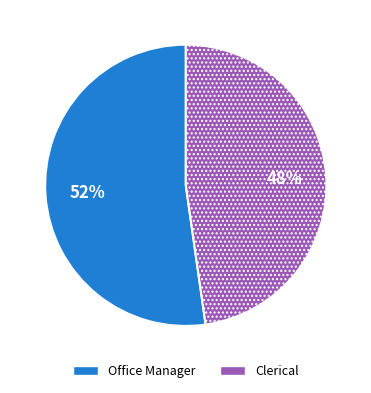

Is it true that Clerical is 48% of the pie?

True